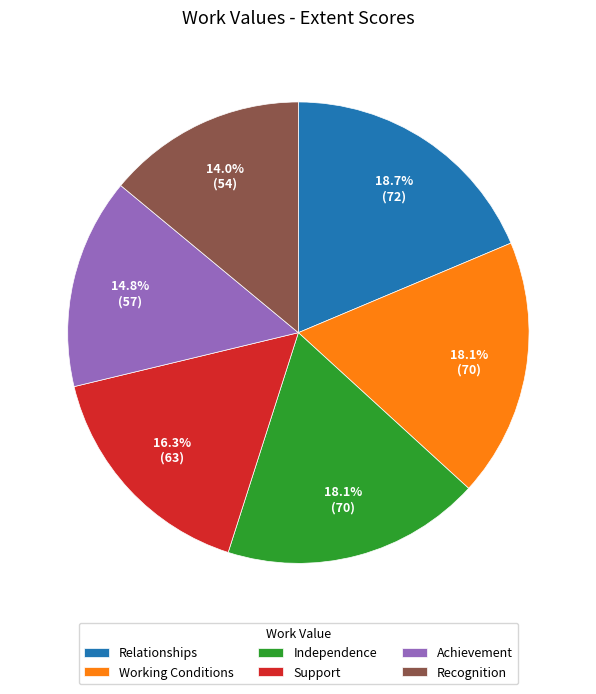

To the nearest percent, what is the combined percentage of Working Conditions and Relationships?

37%